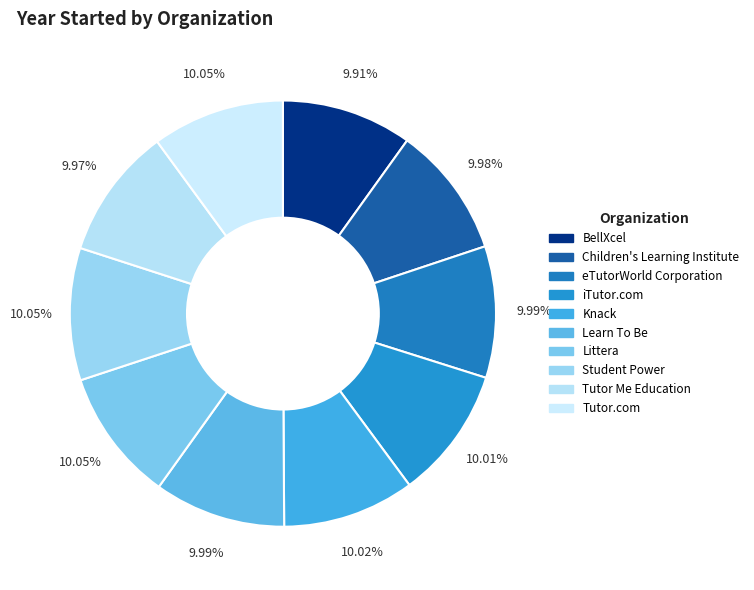

Rank the categories by value from lowest to highest.

BellXcel, Tutor Me Education, Children's Learning Institute, eTutorWorld Corporation, Learn To Be, iTutor.com, Knack, Littera, Student Power, Tutor.com